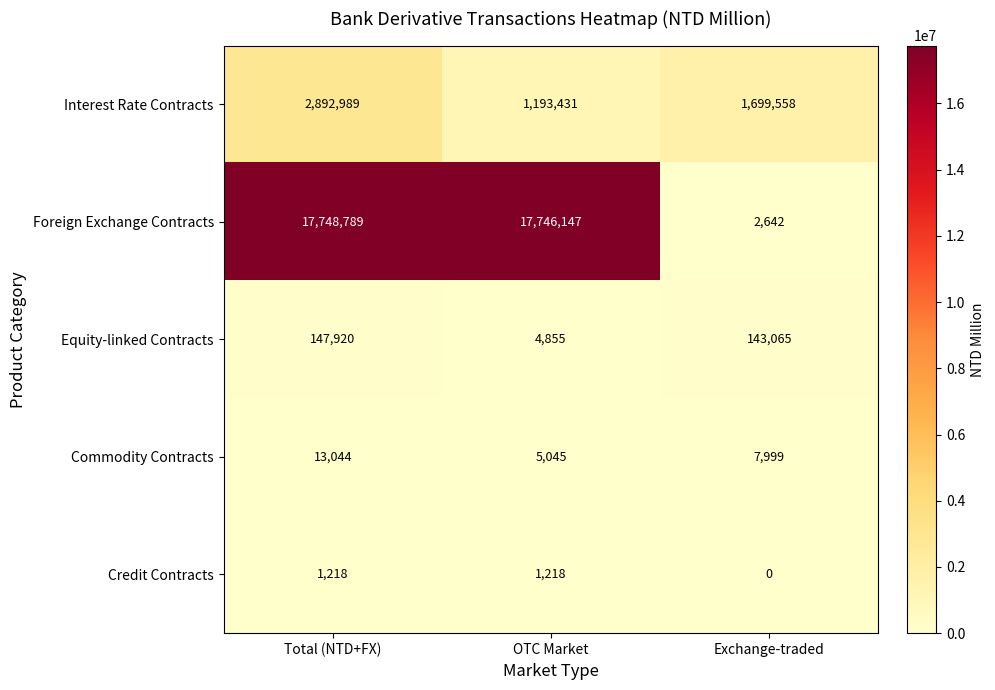

Reading right to left, transcribe all the data shown in this chart.

Interest Rate Contracts: Exchange-traded=1699558	OTC Market=1193431	Total (NTD+FX)=2892989
Foreign Exchange Contracts: Exchange-traded=2642	OTC Market=17746147	Total (NTD+FX)=17748789
Equity-linked Contracts: Exchange-traded=143065	OTC Market=4855	Total (NTD+FX)=147920
Commodity Contracts: Exchange-traded=7999	OTC Market=5045	Total (NTD+FX)=13044
Credit Contracts: Exchange-traded=0	OTC Market=1218	Total (NTD+FX)=1218